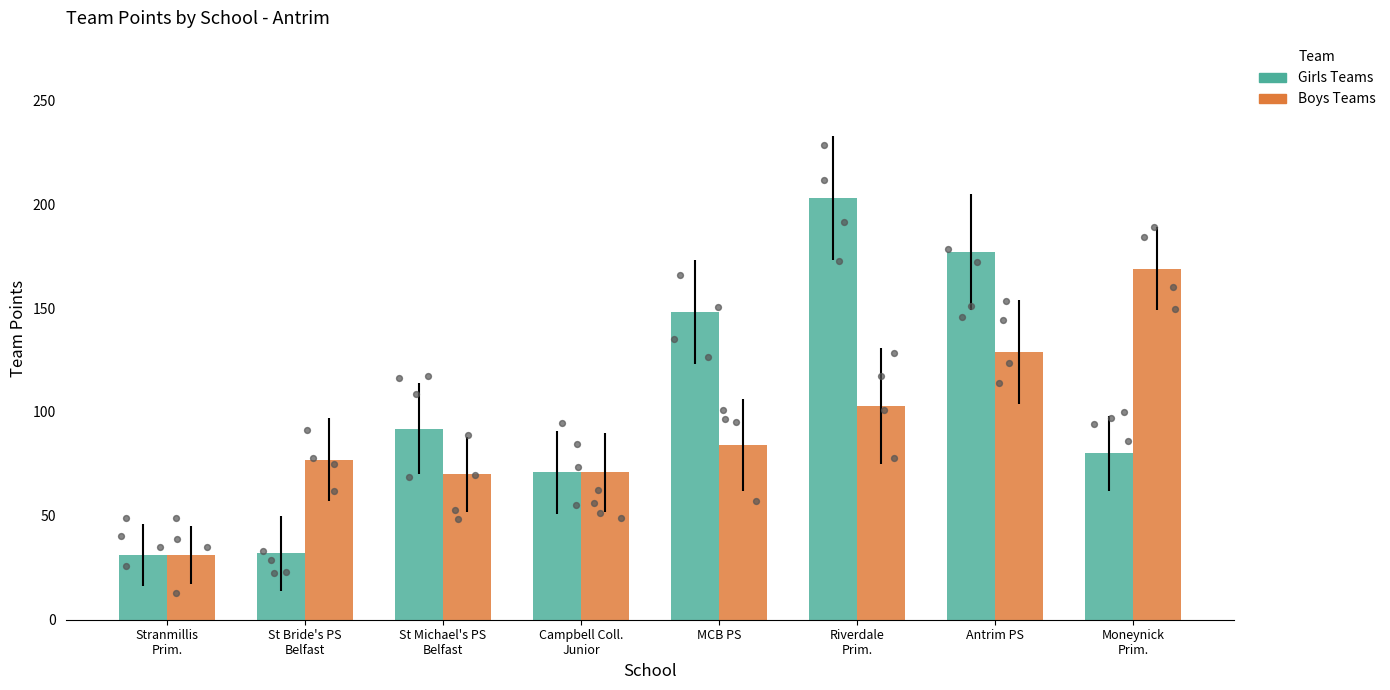

Is the value of Boys Teams at St Bride's PS
Belfast greater than the value of Girls Teams at Stranmillis
Prim.?

Yes